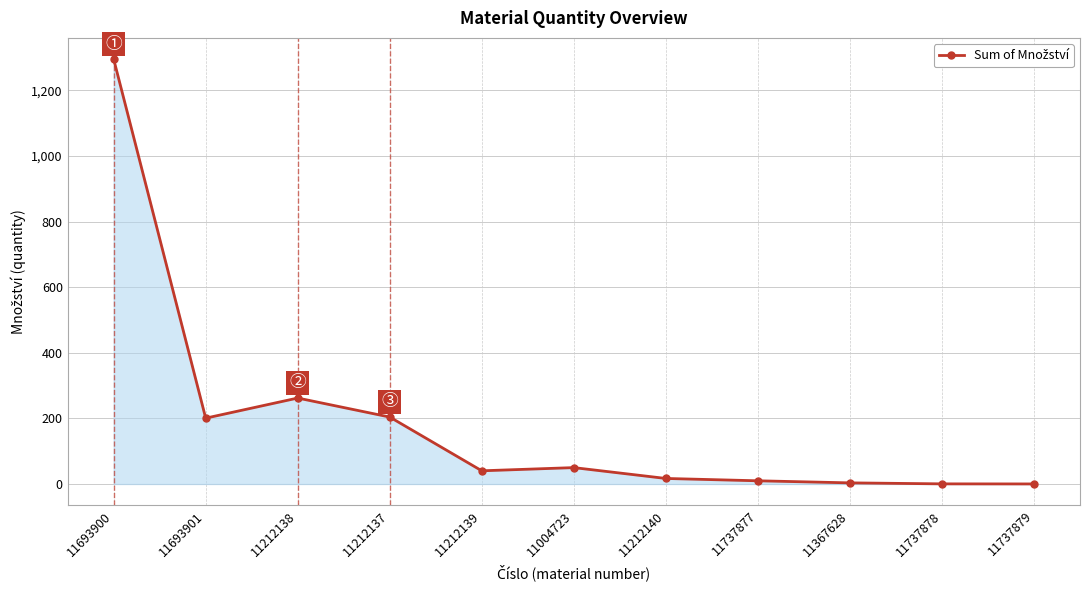

Between 11737877 and 11693901, which is larger?

11693901